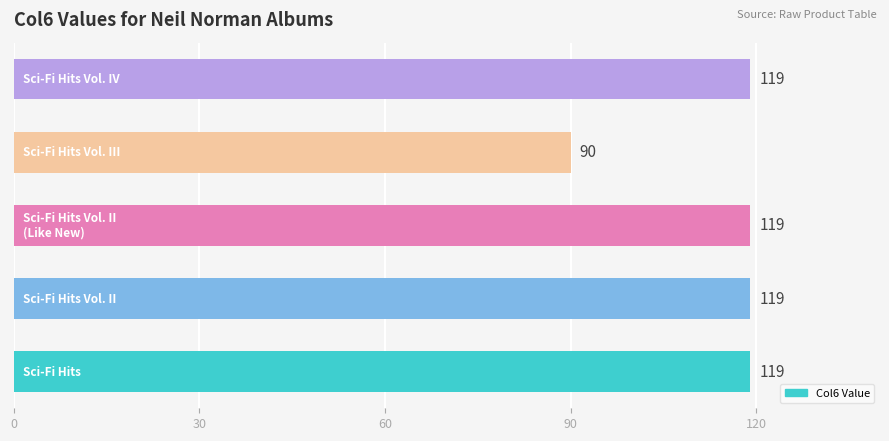

What is the maximum value shown in the chart?

119